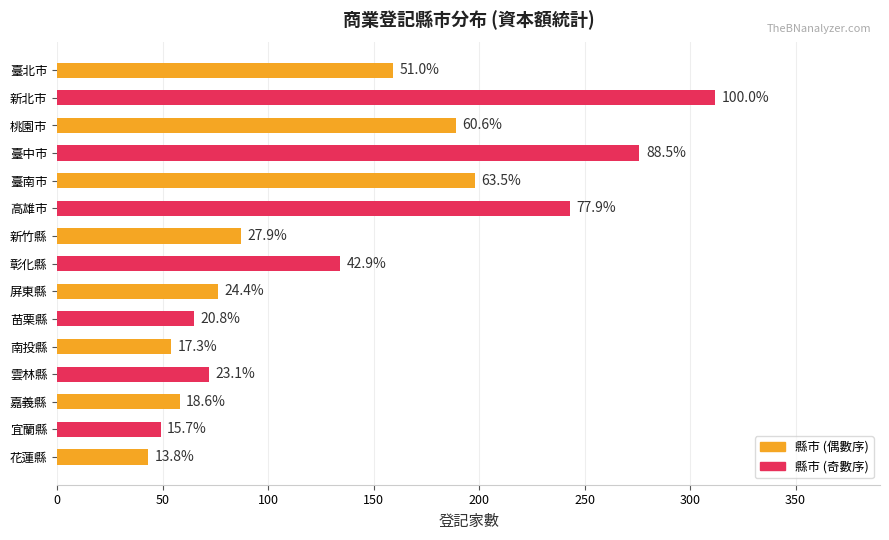

What is the difference between the maximum and minimum values?

269